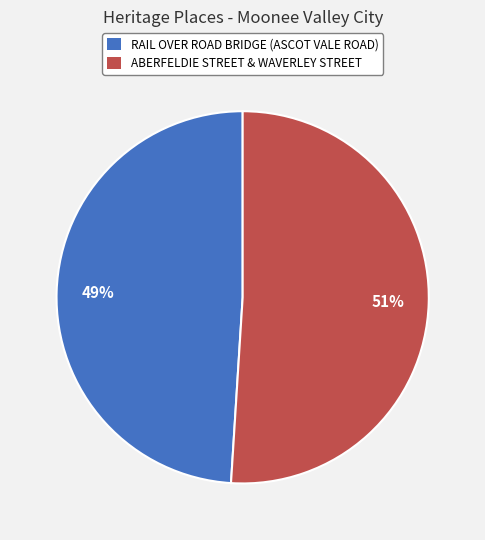

To the nearest percent, what is the difference between the largest and smallest slice percentages?

2%